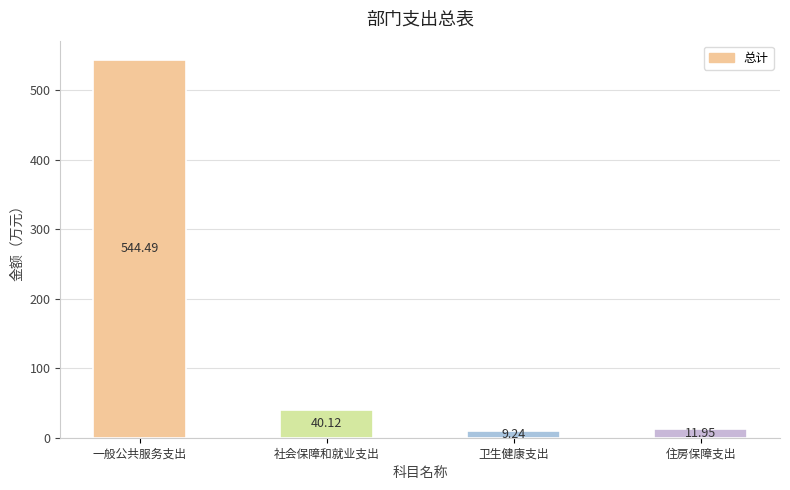

What is the label of the 4th bar from the left?

住房保障支出